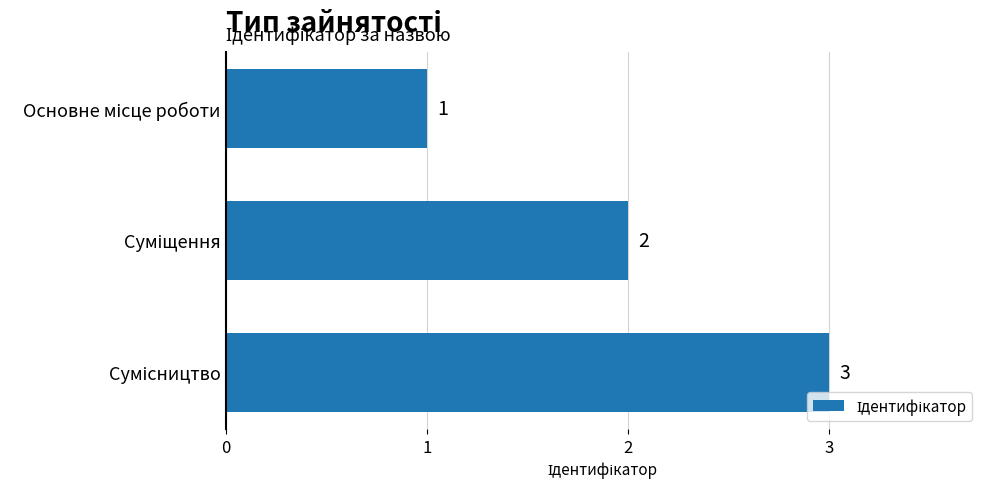

How many values are between 1 and 3?

3